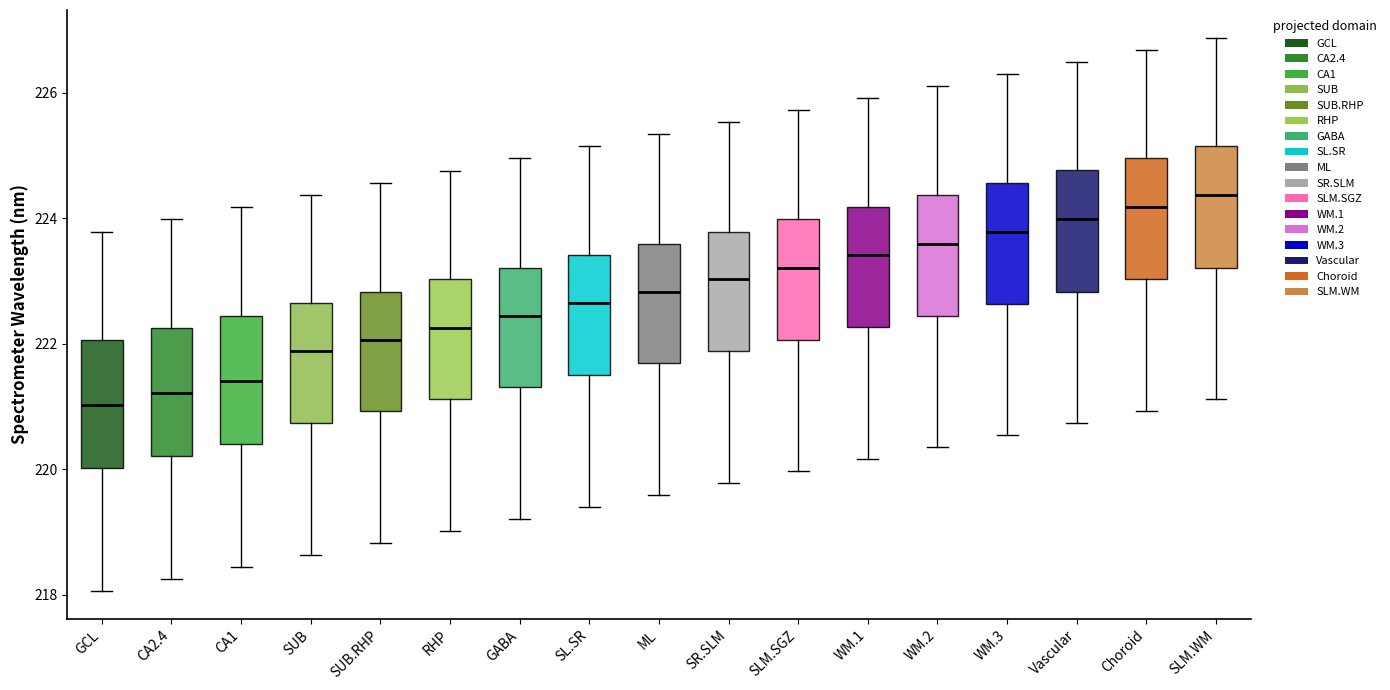

Where does the median line of the box for WM.1 sit on the y-axis? The values are not printed on the chart, so give them approximately, as read against the axis.

223.4